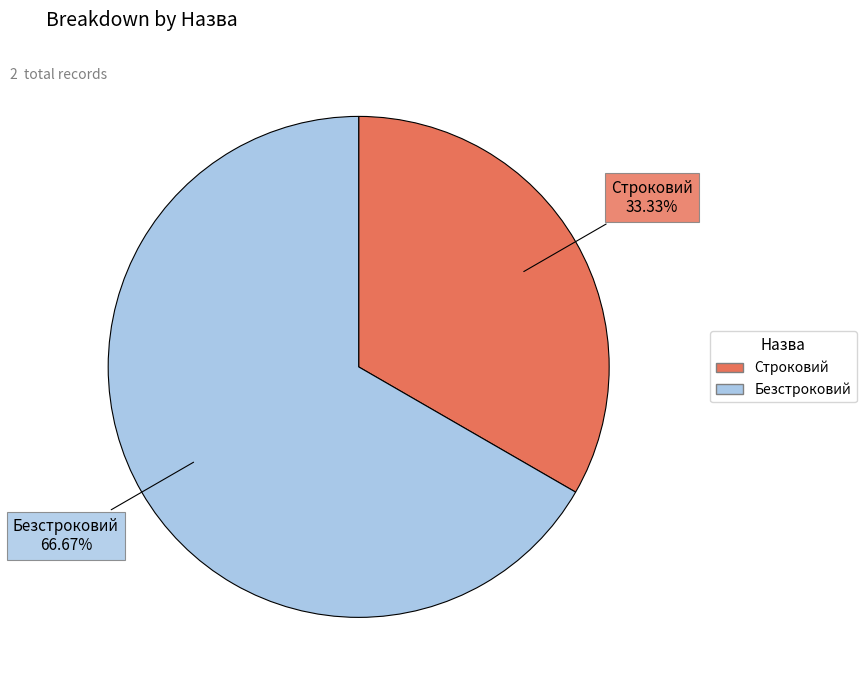

Which has a higher value, Строковий or Безстроковий?

Безстроковий